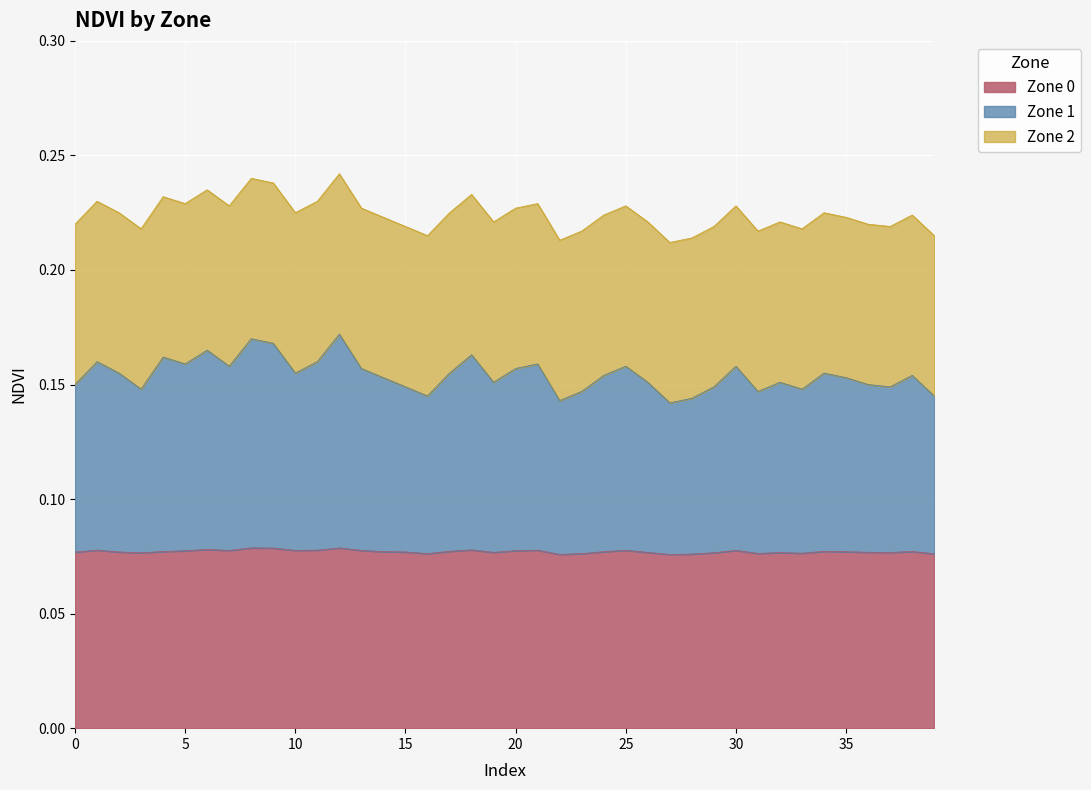

What are all the series names shown in the legend?

Zone 0, Zone 1, Zone 2